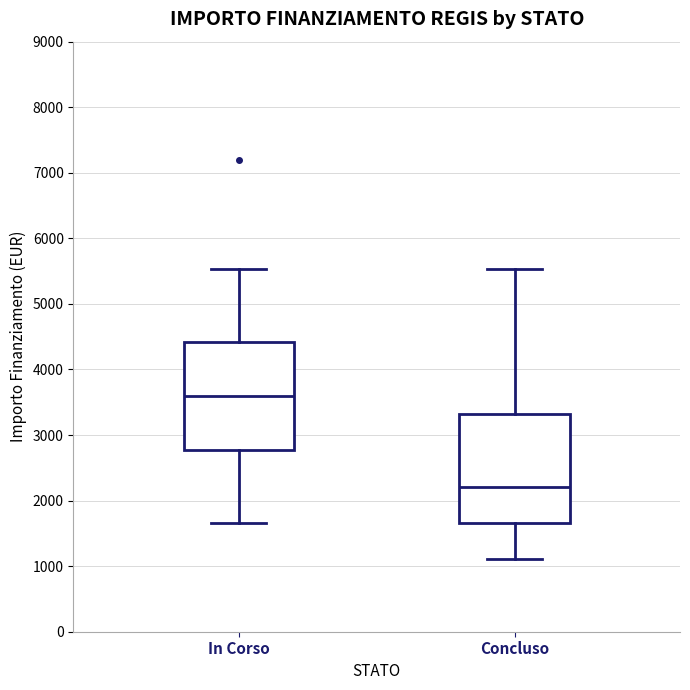

Reading left to right, transcribe this box plot: for each box, give where its median line is, the range the box spans, and where its two whiskers end, as read against the y-axis. The values are not printed on the chart, so give them approximately, as read against the axis.

In Corso: median 3600, box 2800 to 4400, whiskers 1700 to 5500
Concluso: median 2200, box 1700 to 3300, whiskers 1100 to 5500